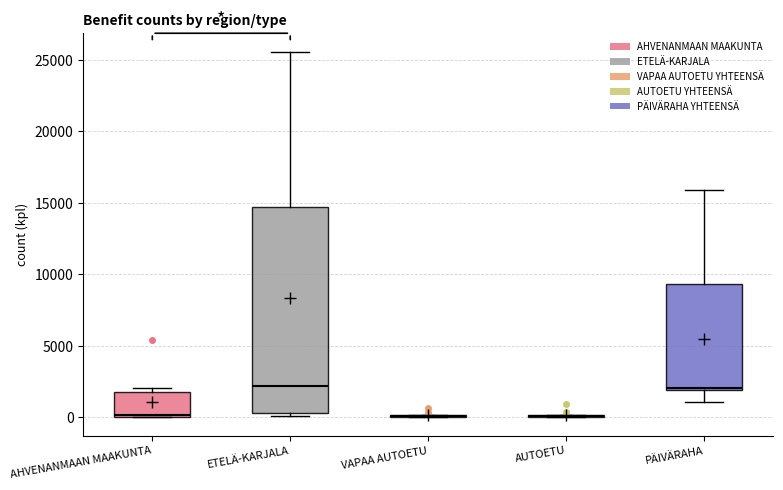

Which box is the tallest, from its lower edge to its upper edge?

ETELÄ-KARJALA